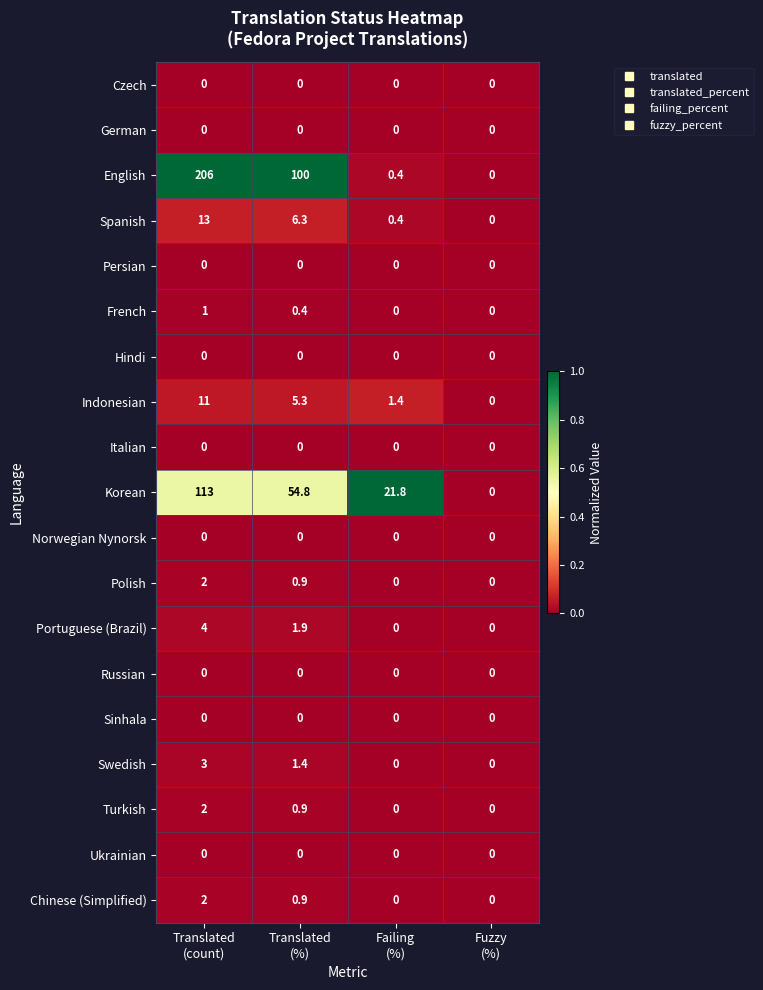

What is the sum of all French values?

1.4